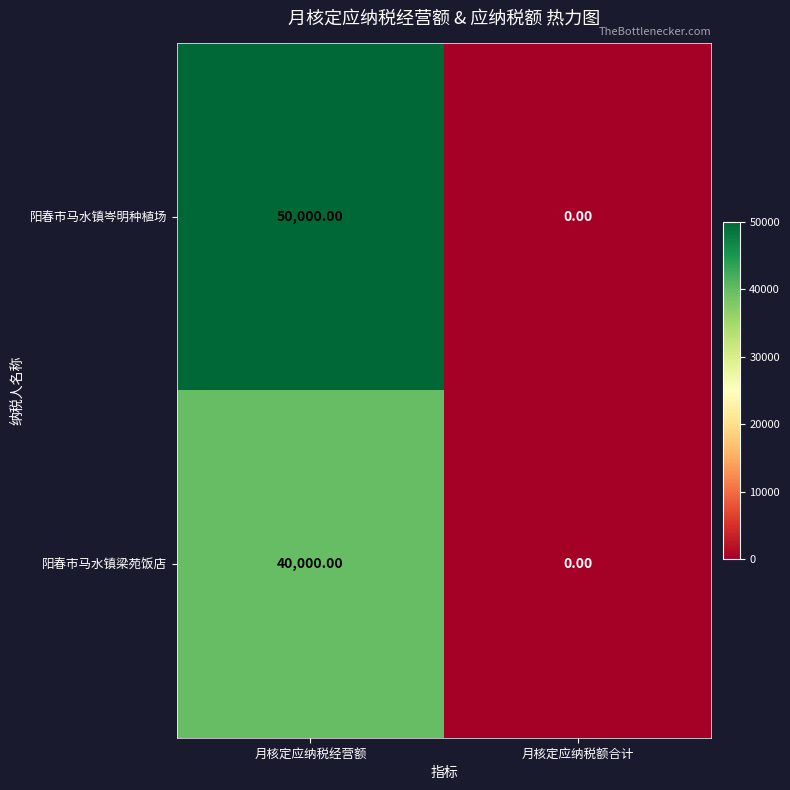

What is the difference between the maximum and minimum values in the 阳春市马水镇岑明种植场 series?

50000